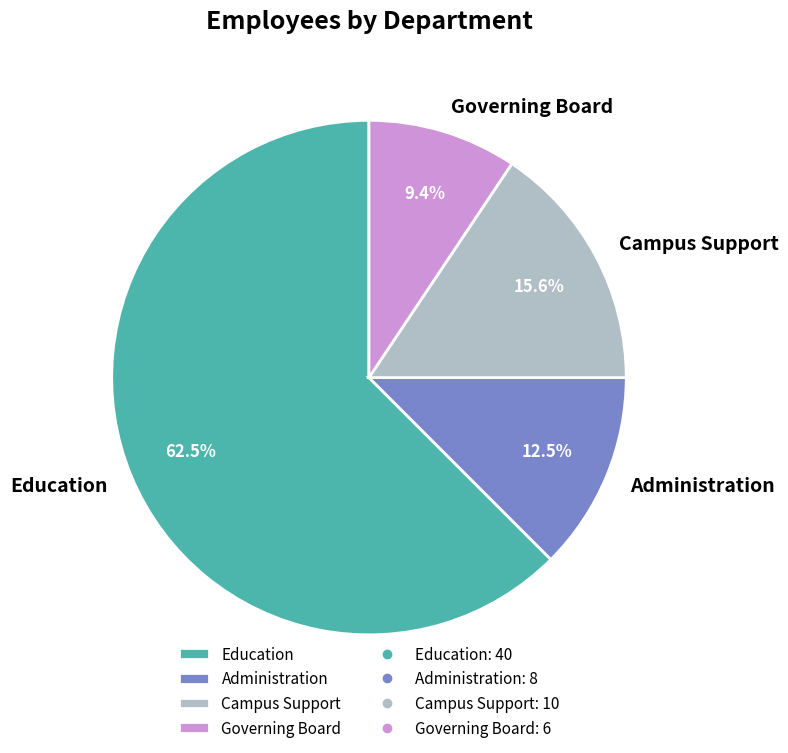

Rank the categories by value from lowest to highest.

Governing Board, Administration, Campus Support, Education